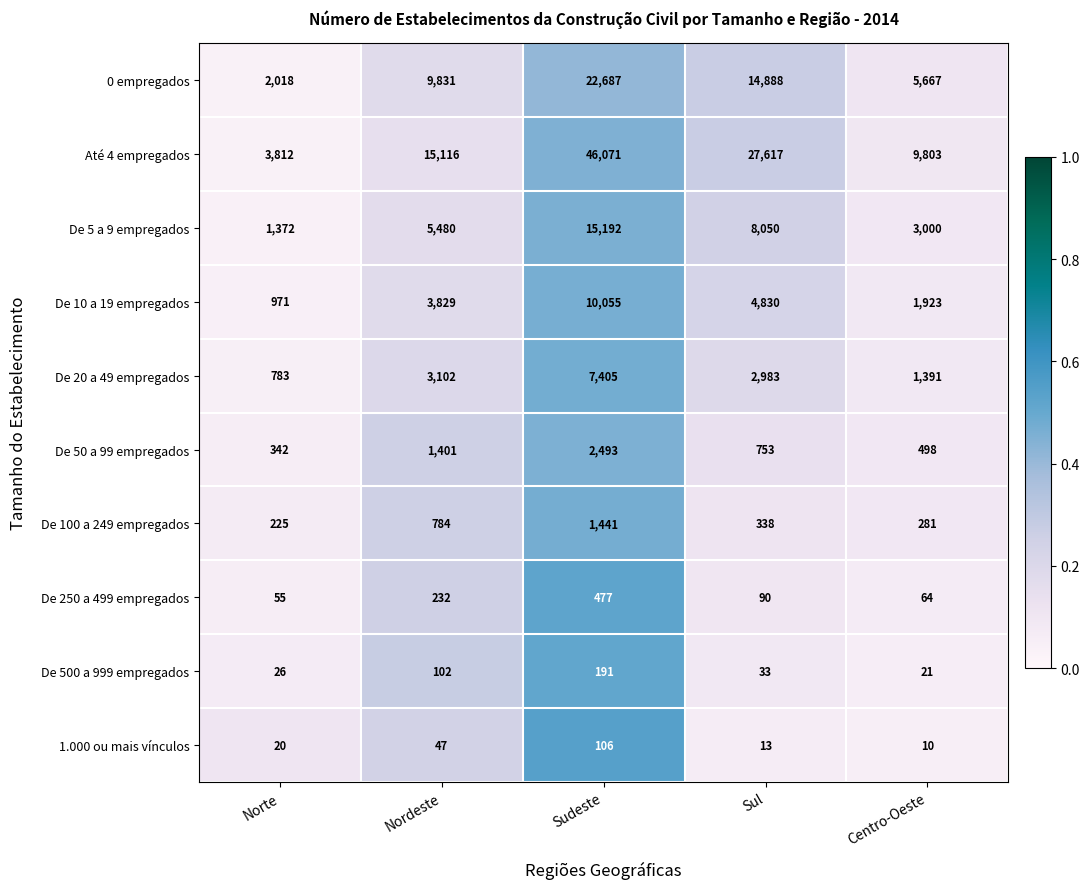

The De 50 a 99 empregados series shows 1401 at Nordeste. True or false?

True